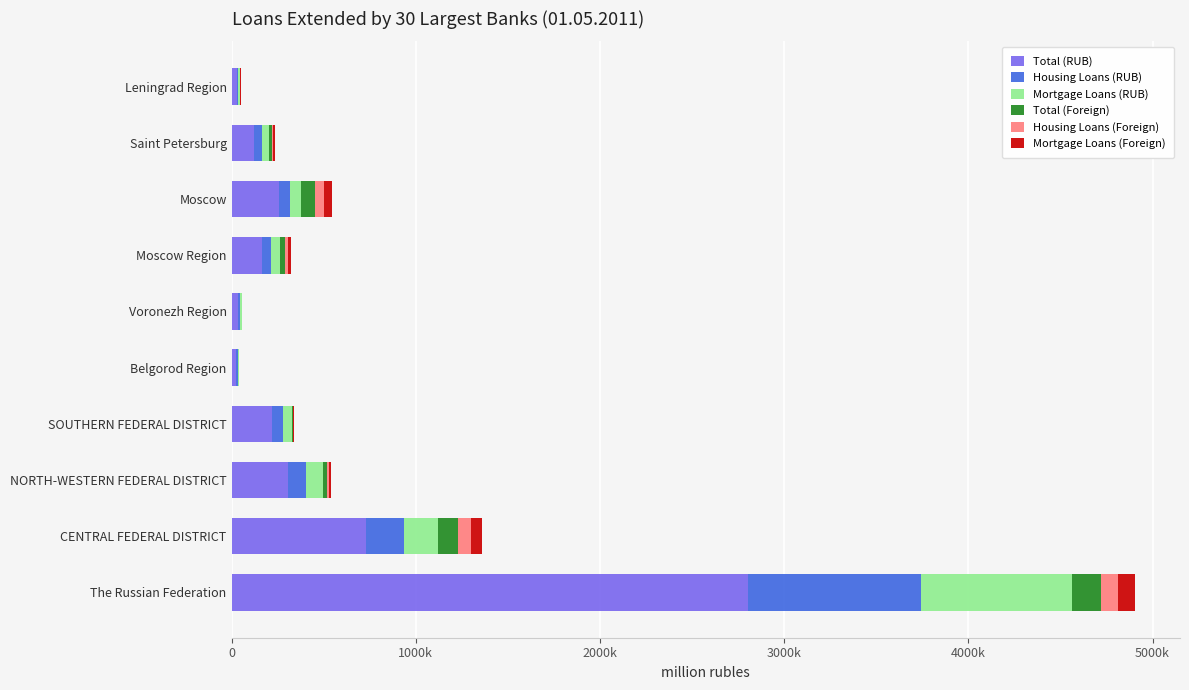

What are all the series names shown in the legend?

Total (RUB), Housing Loans (RUB), Mortgage Loans (RUB), Total (Foreign), Housing Loans (Foreign), Mortgage Loans (Foreign)